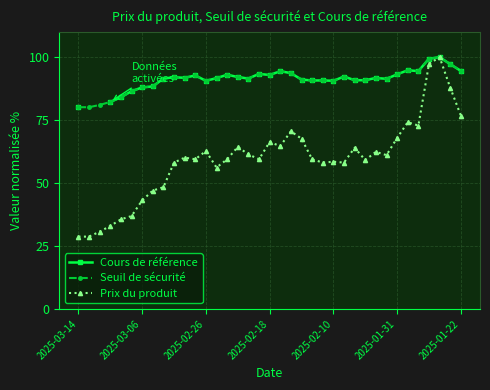

What is the lowest value of the Seuil de sécurité series?

80.2